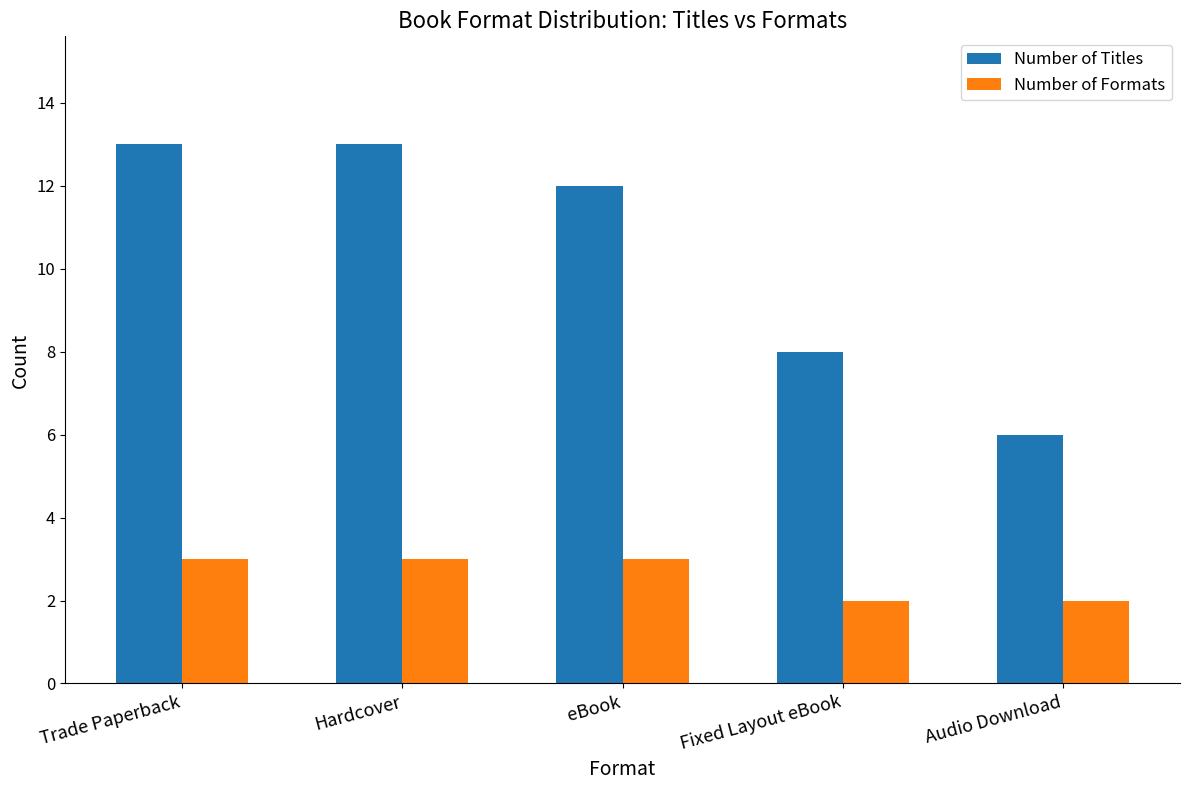

Where does the Number of Titles series first go above 12?

Trade Paperback